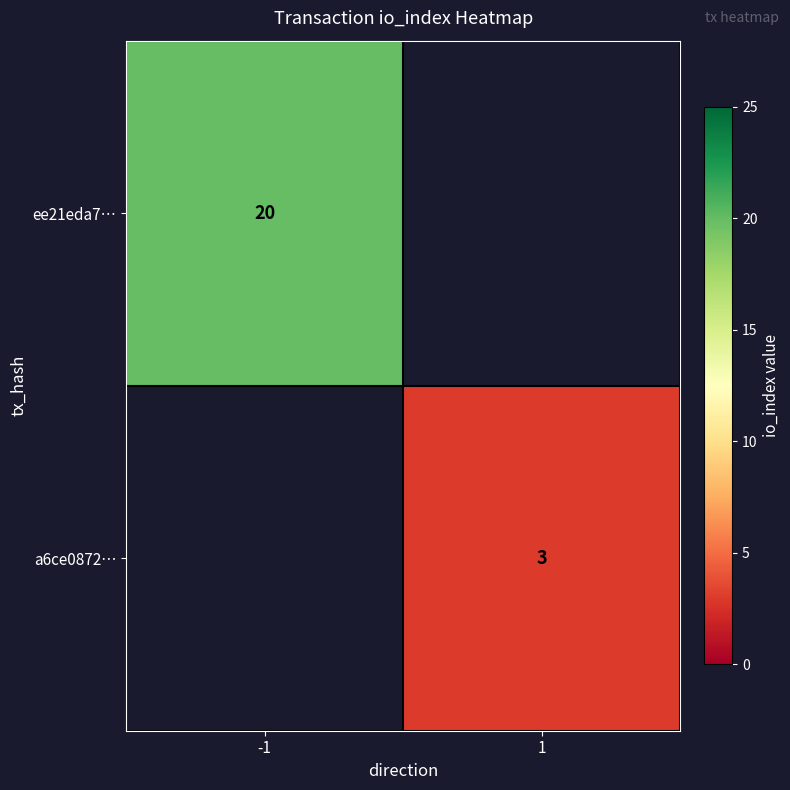

Is the value of ee21eda7… at -1 greater than the value of a6ce0872… at 1?

Yes